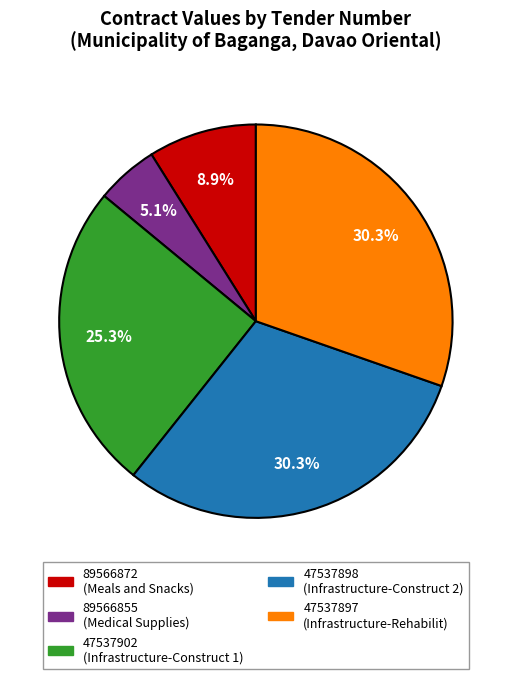

Count the number of slices in the pie.

5